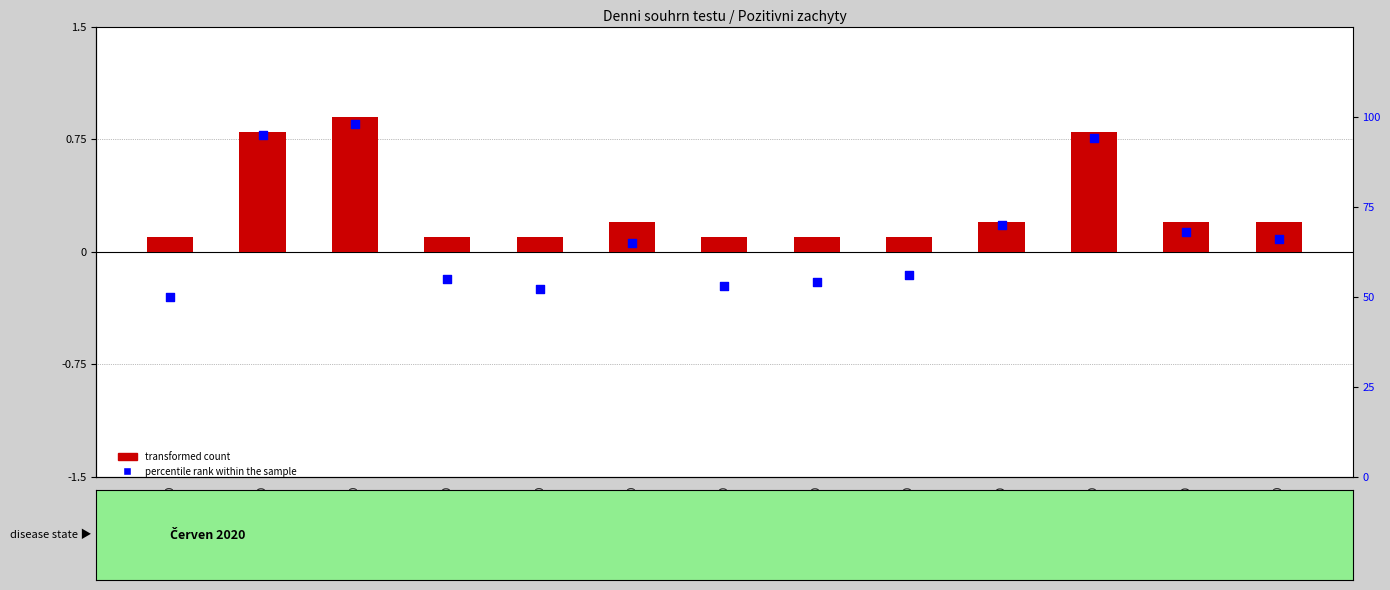

At how many categories does at least one series exceed 66?

5